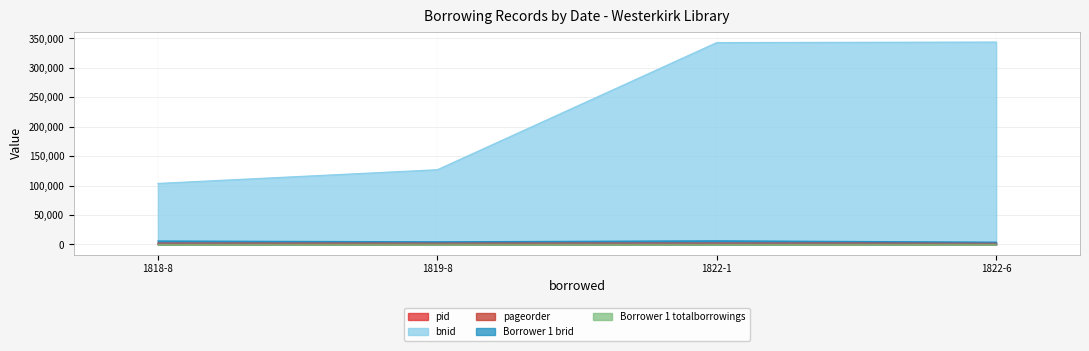

Is it true that pageorder equals 73 at 1822-1?

True